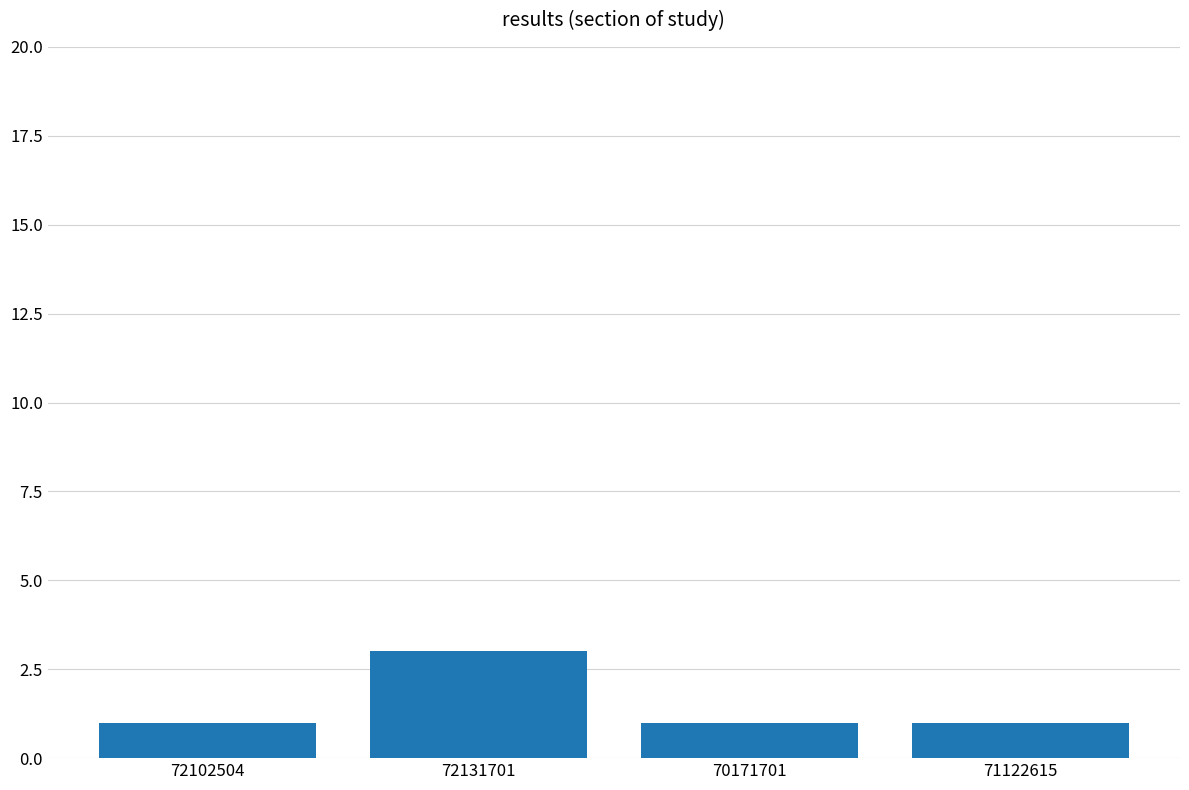

Are the bars horizontal?

No